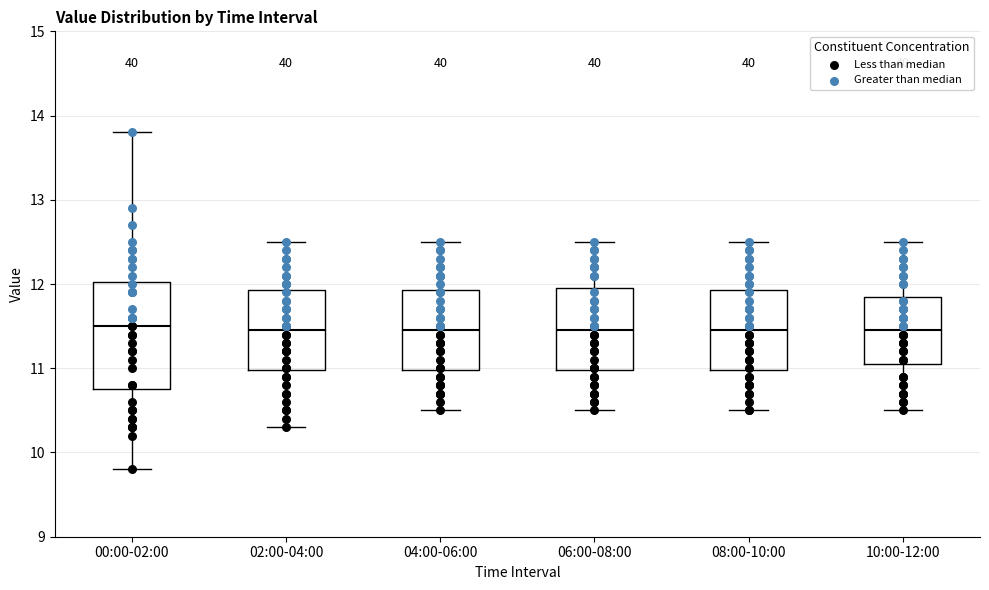

Reading left to right, read every box against the y-axis: the position of its median line, the range the box covers, and the ends of its whiskers. The values are not printed on the chart, so give them approximately, as read against the axis.

00:00-02:00: median 11.5, box 10.8 to 12.0, whiskers 9.8 to 13.8
02:00-04:00: median 11.5, box 11.0 to 11.9, whiskers 10.3 to 12.5
04:00-06:00: median 11.5, box 11.0 to 11.9, whiskers 10.5 to 12.5
06:00-08:00: median 11.5, box 11.0 to 12.0, whiskers 10.5 to 12.5
08:00-10:00: median 11.5, box 11.0 to 11.9, whiskers 10.5 to 12.5
10:00-12:00: median 11.5, box 11.1 to 11.9, whiskers 10.5 to 12.5